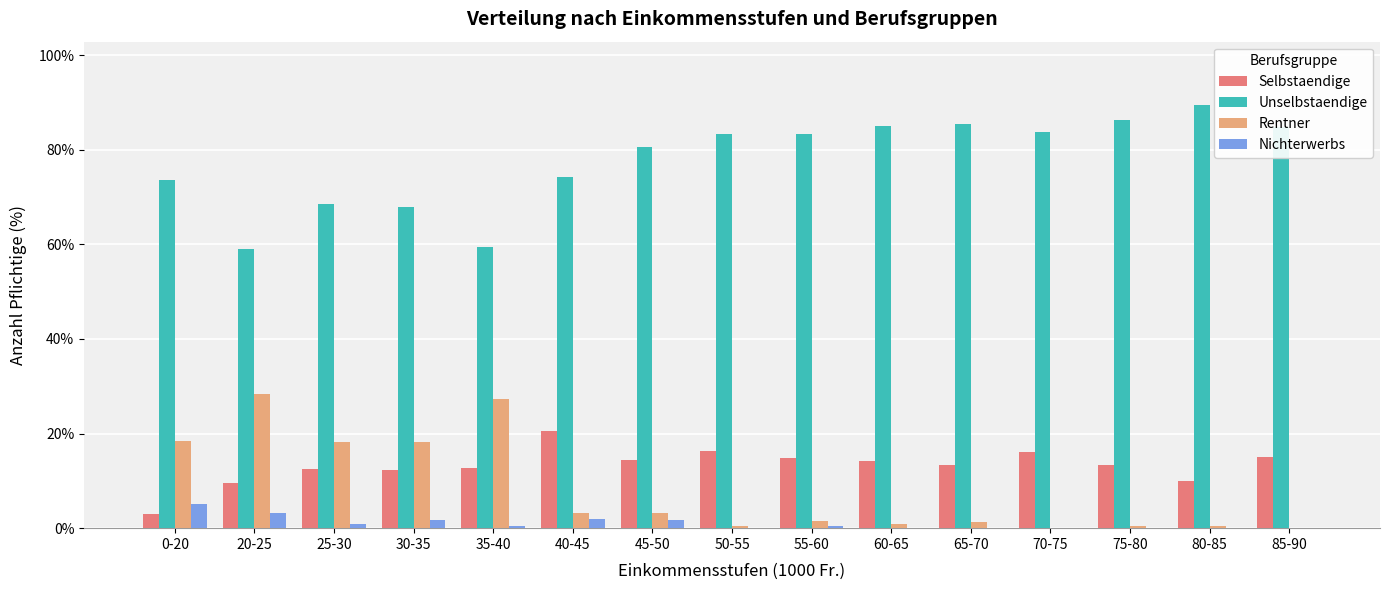

What is the maximum value shown in the chart?

89.4